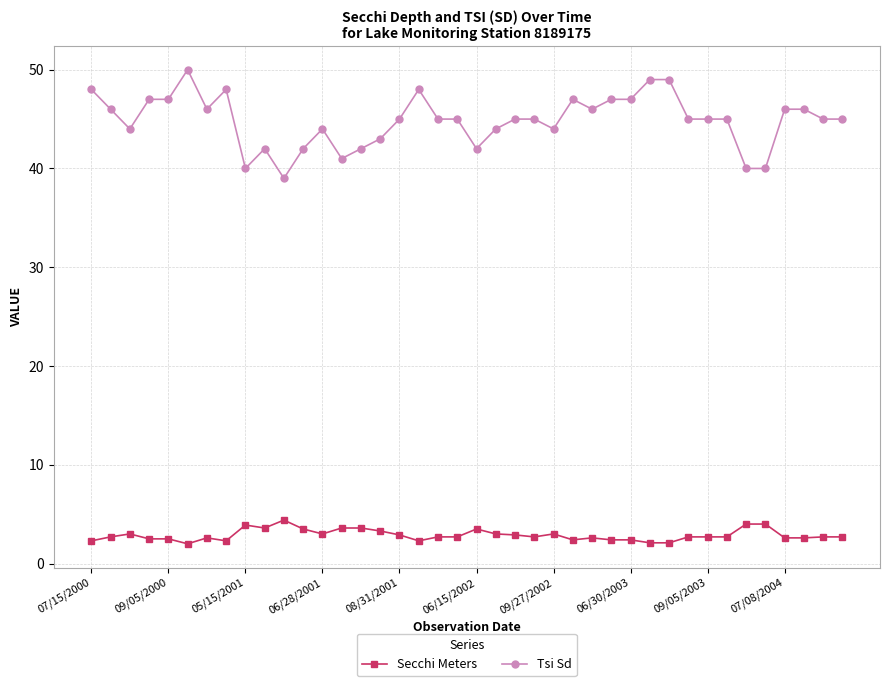

True or false: Tsi Sd has more than 0 interior local peaks.

True